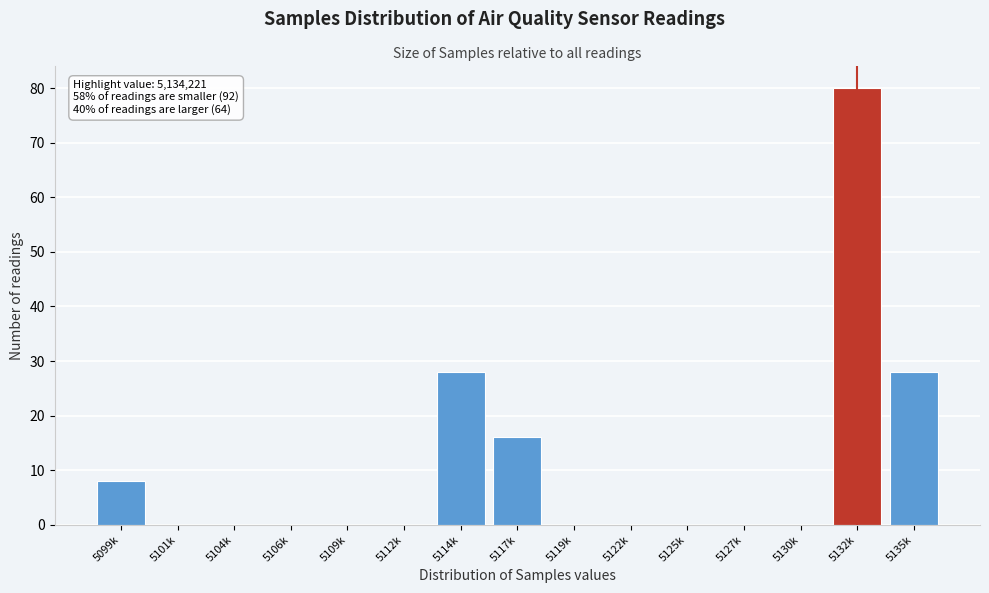

Reading left to right, list all the values displayed in this chart.

5099k=8	5101k=0	5104k=0	5106k=0	5109k=0	5112k=0	5114k=28	5117k=16	5119k=0	5122k=0	5125k=0	5127k=0	5130k=0	5132k=80	5135k=28